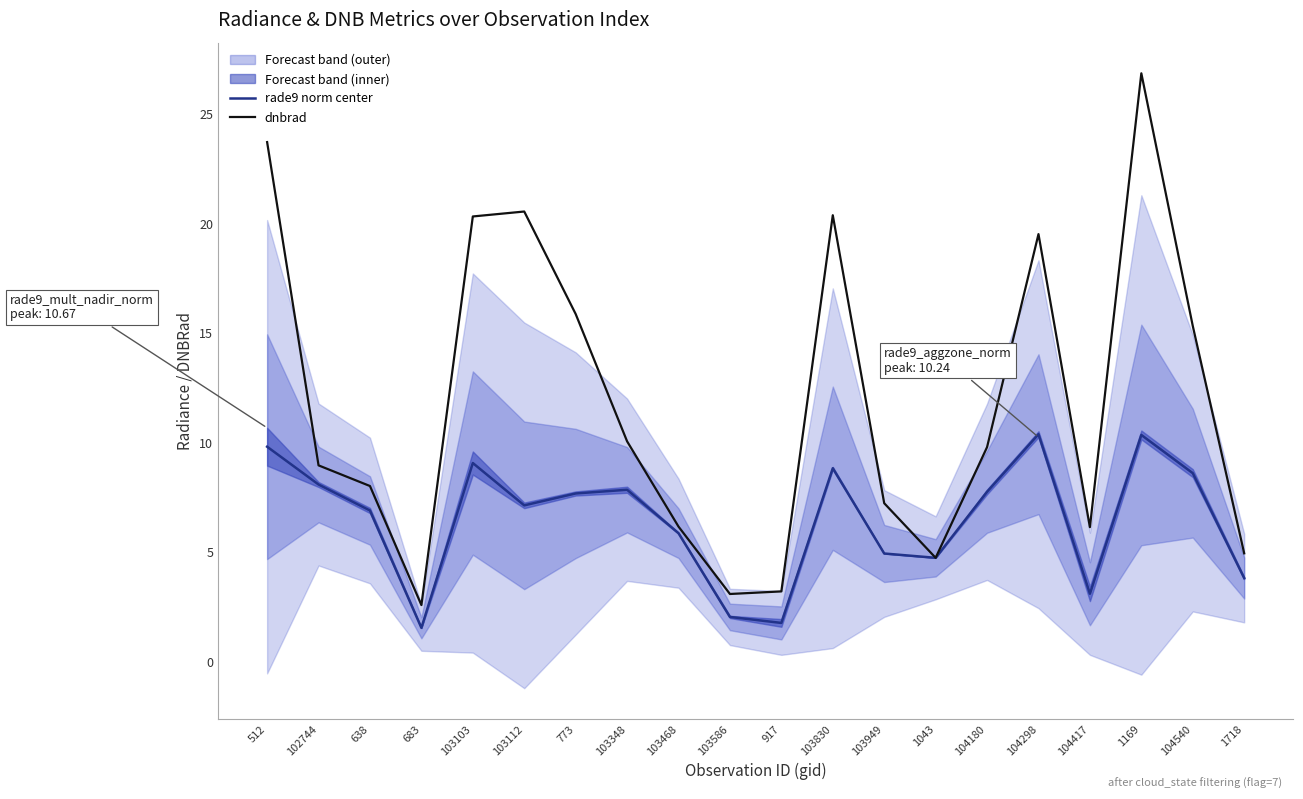

At 103949, list the series in order from smallest to largest.

rade9 norm center, dnbrad